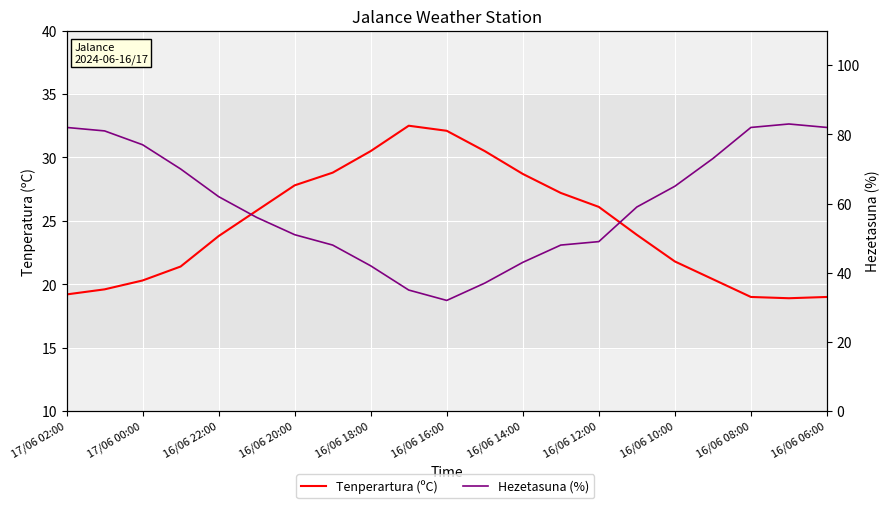

How many lines are shown in the chart?

2